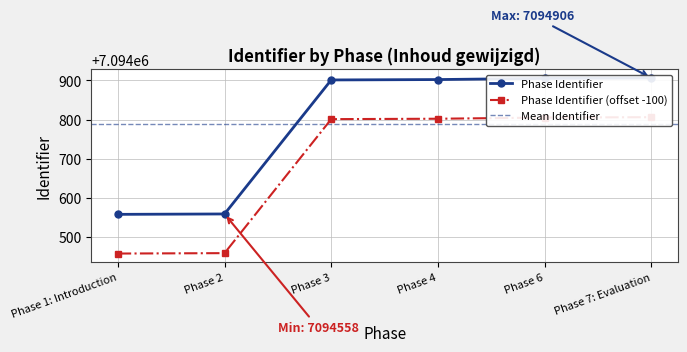

Reading left to right, list all the values displayed in this chart.

7094558	7094559	7094901	7094902	7094905	7094906